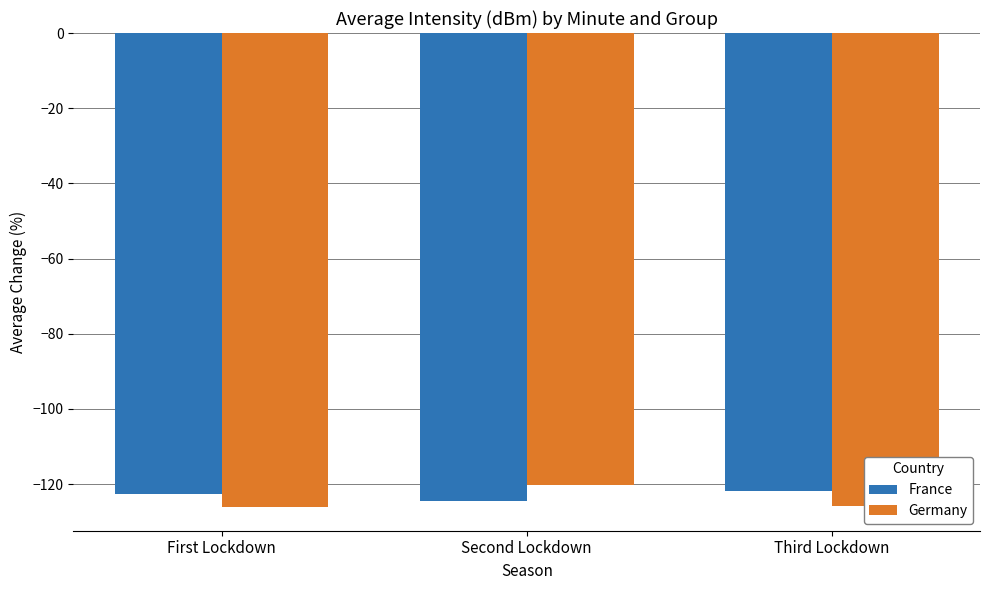

What is the sum of all Germany values?

-372.4